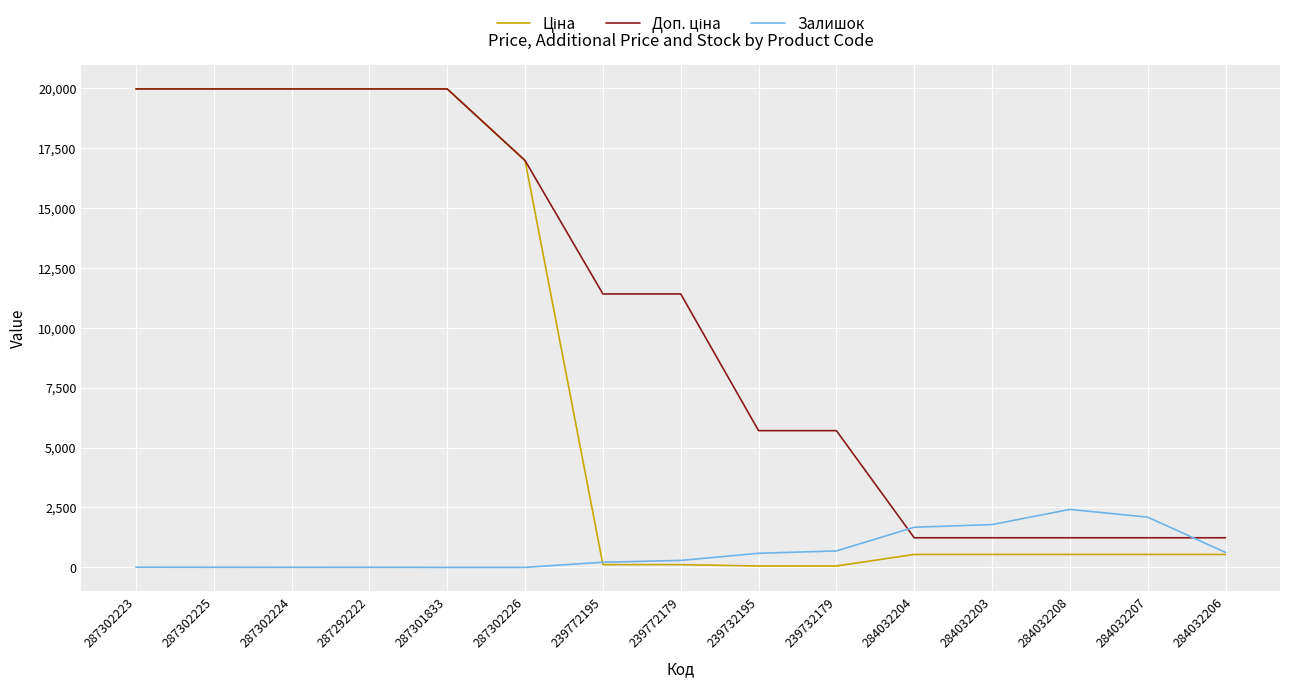

What is the maximum value shown in the chart?

19964.2